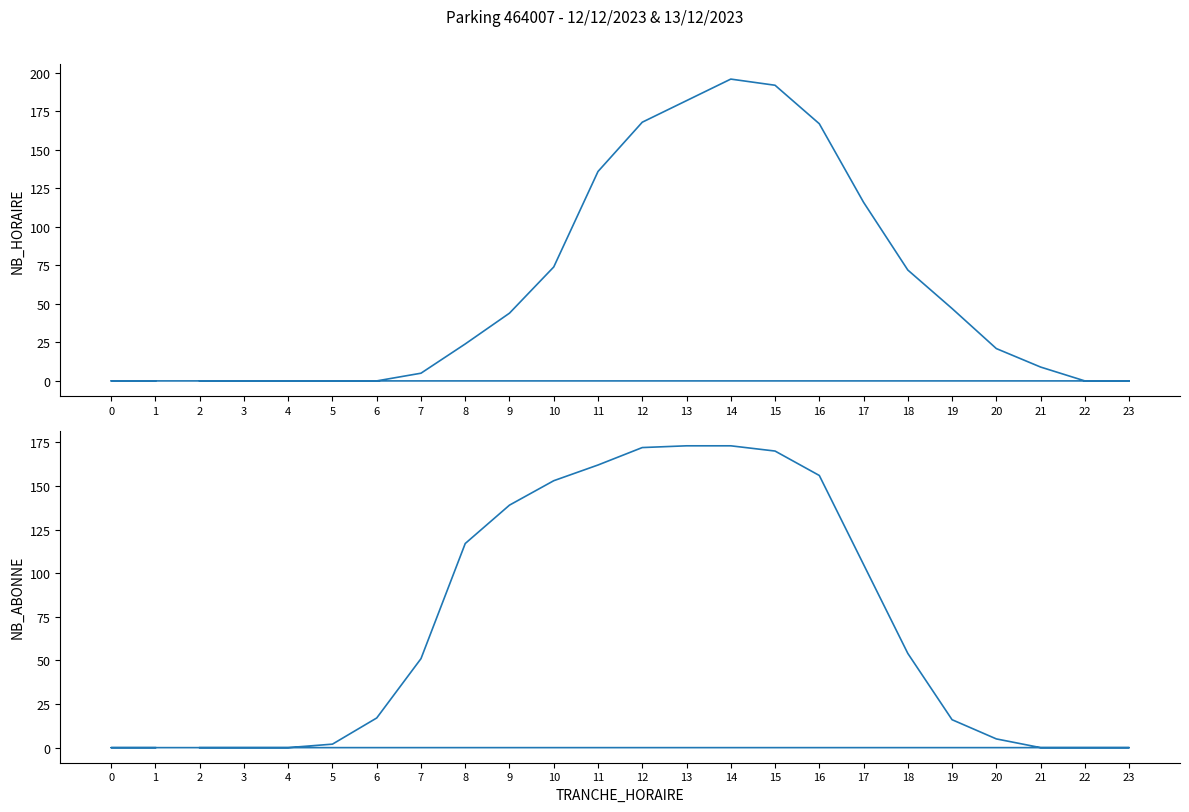

At which label is NB_HORAIRE closest to 98?

17